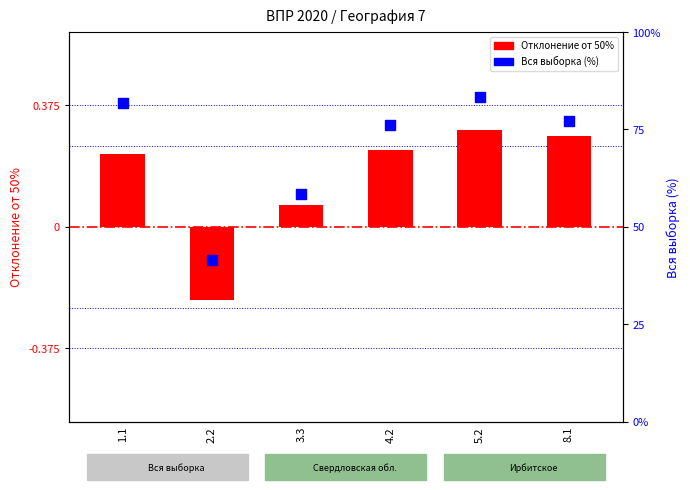

Which series has the largest Y range (max minus min)?

Свердловская обл. (отклонение)